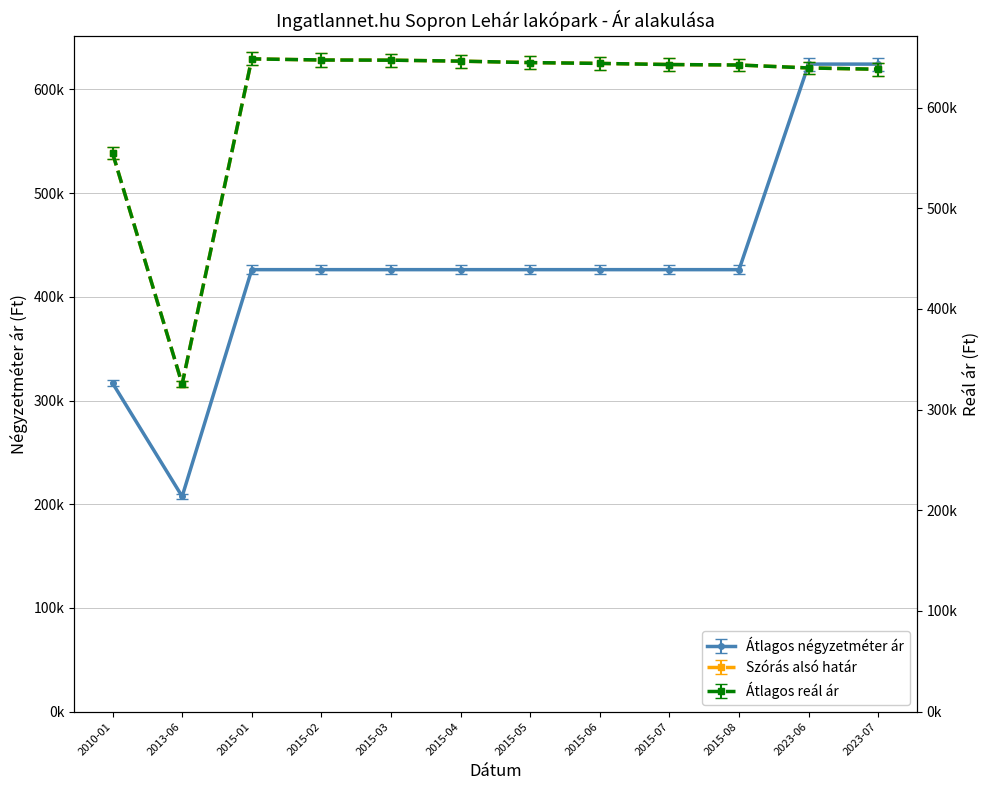

True or false: Átlagos reál ár has more than 2 points higher than both neighbors.

False